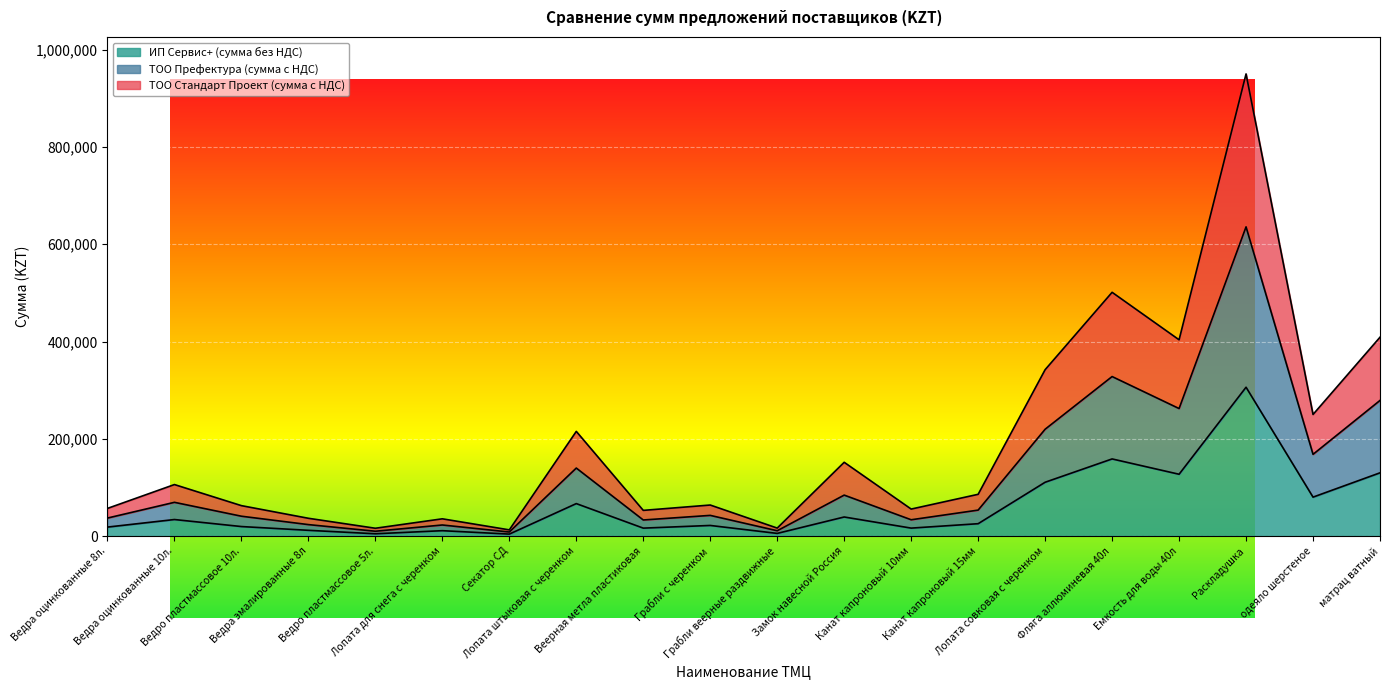

What is the value of the ИП Сервис+ (сумма без НДС) point at the 7th from the left?

3960